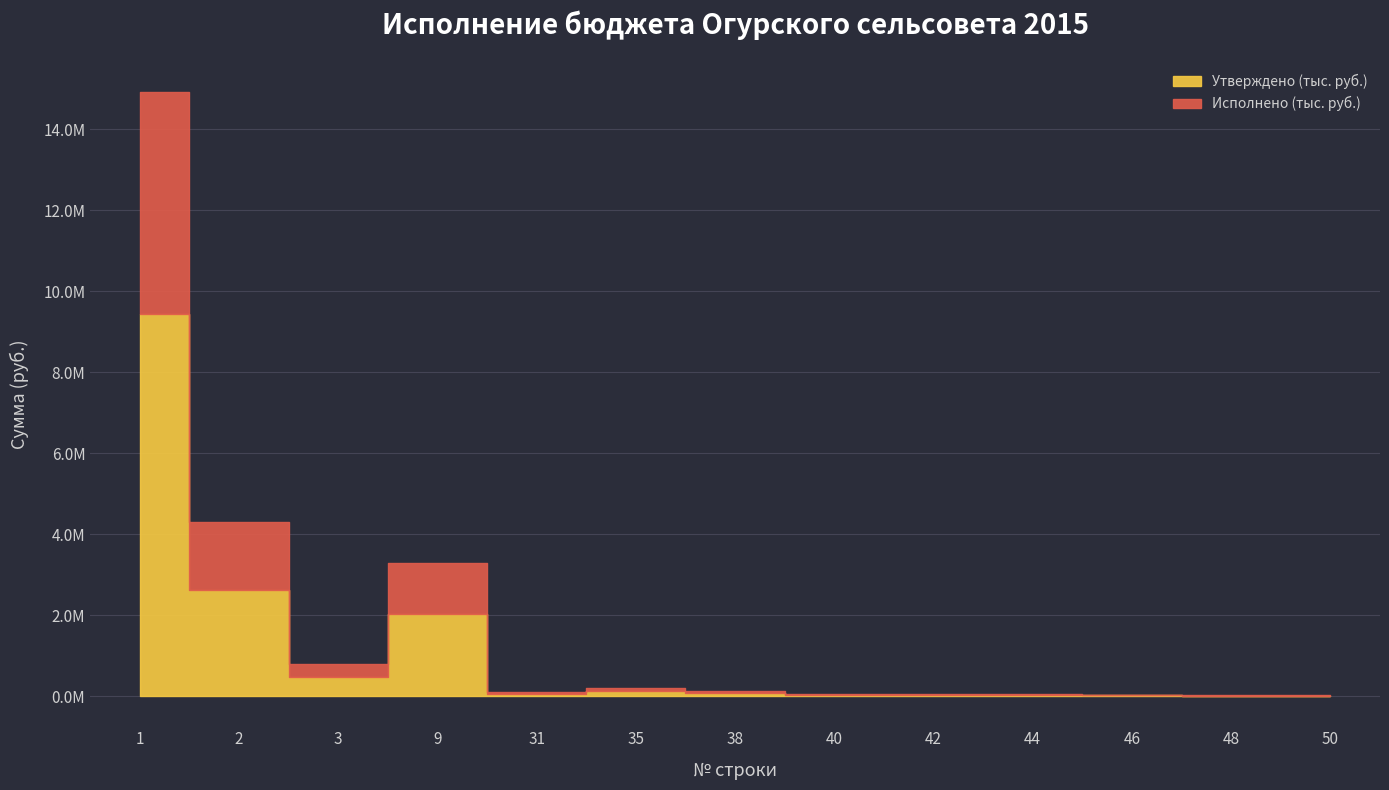

Rank the series by their maximum value, from highest to lowest.

Исполнено (тыс. руб.), Утверждено (тыс. руб.)